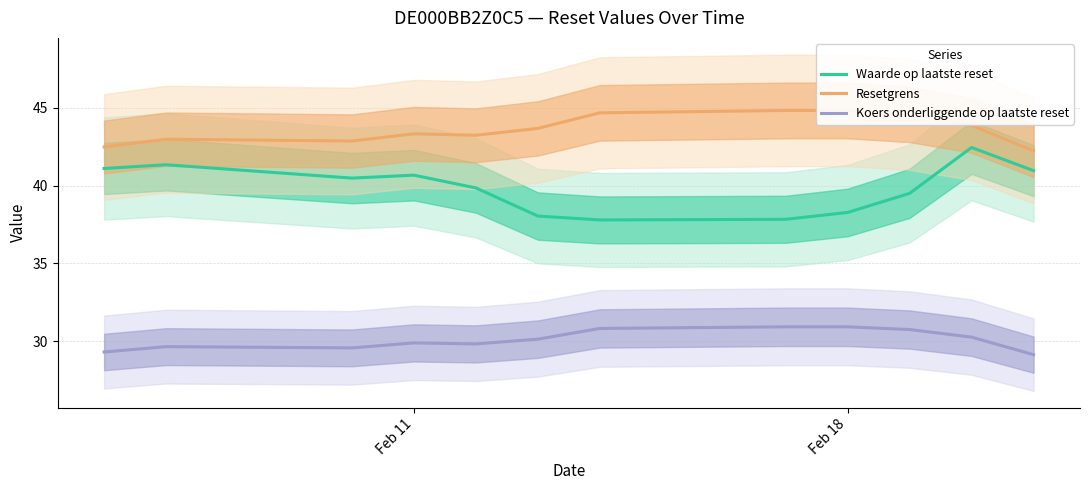

At how many categories does at least one series exceed 31?

12